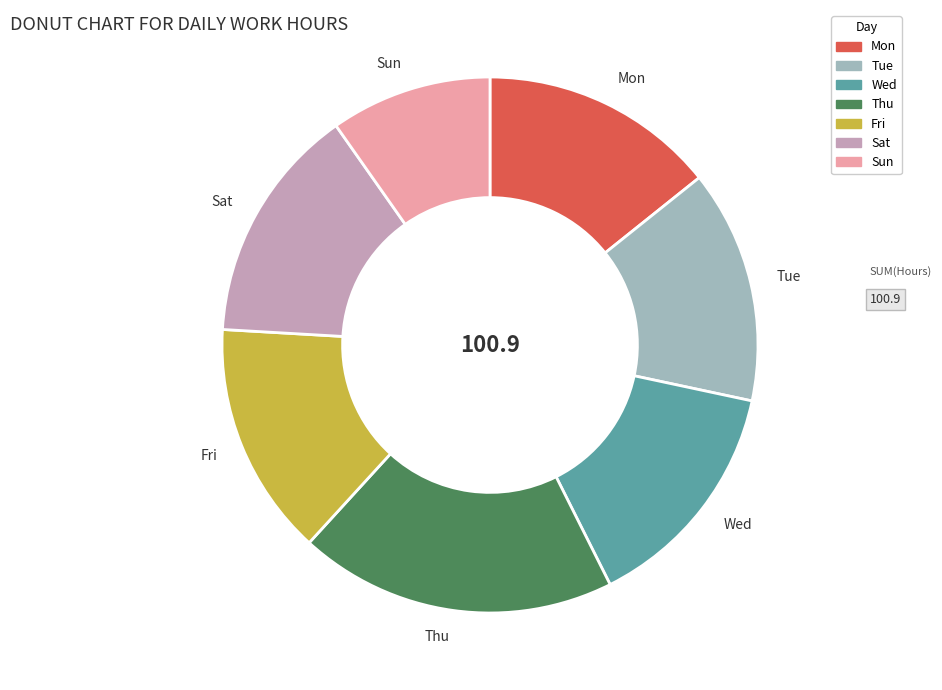

Do Wed and Mon together represent more than half of the pie?

No